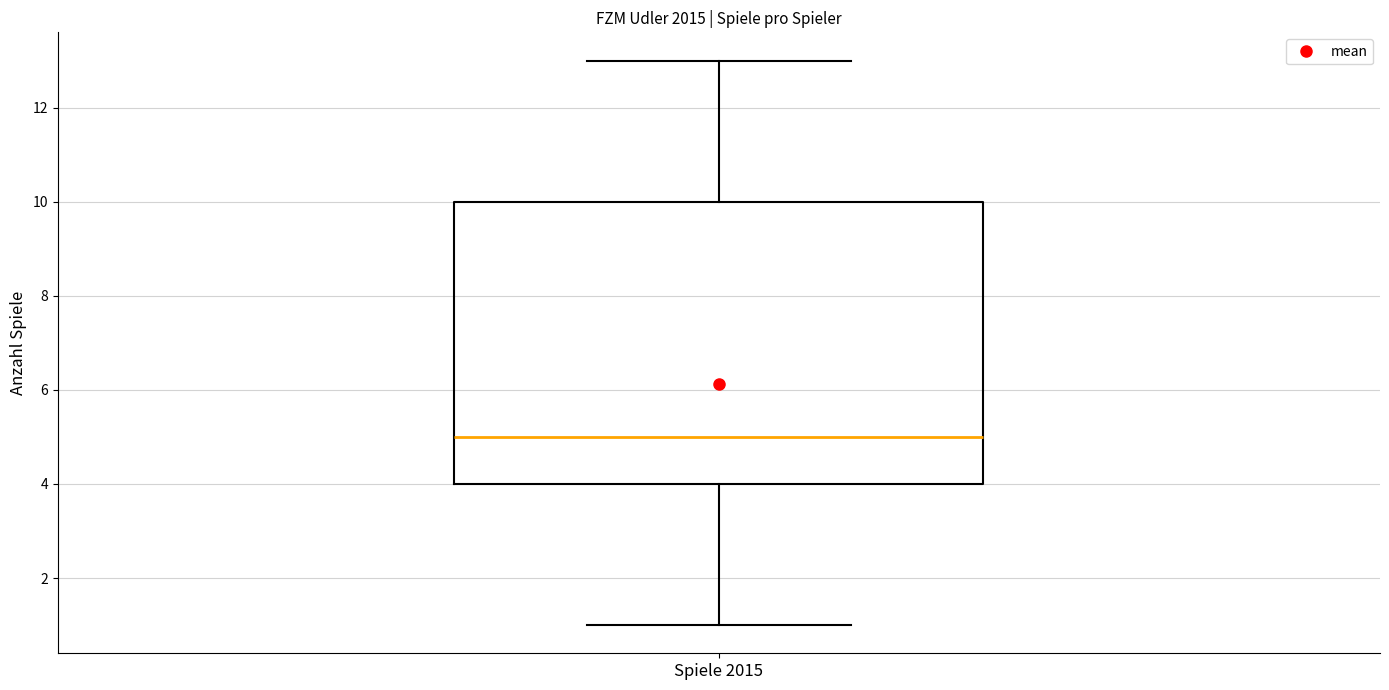

Transcribe this box plot: give where the median line is, the range the box spans, and where the two whiskers end, as read against the y-axis. The values are not printed on the chart, so give them approximately, as read against the axis.

median 5, box 4 to 10, whiskers 1 to 13